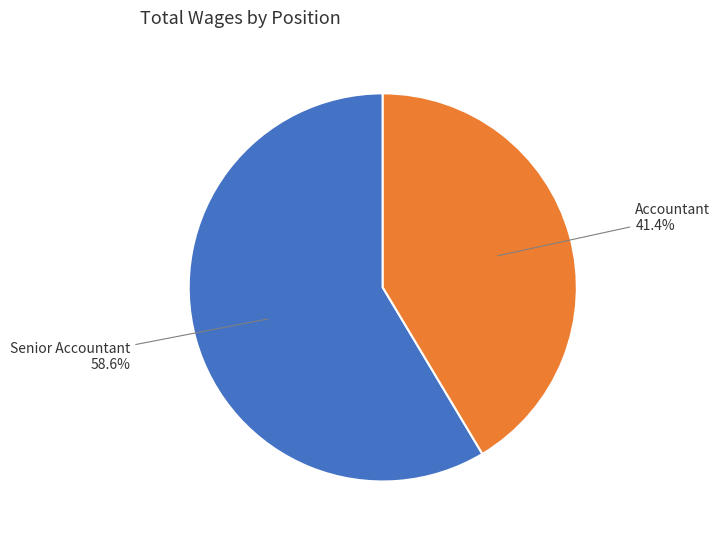

What is the largest slice in the pie chart?

Senior Accountant